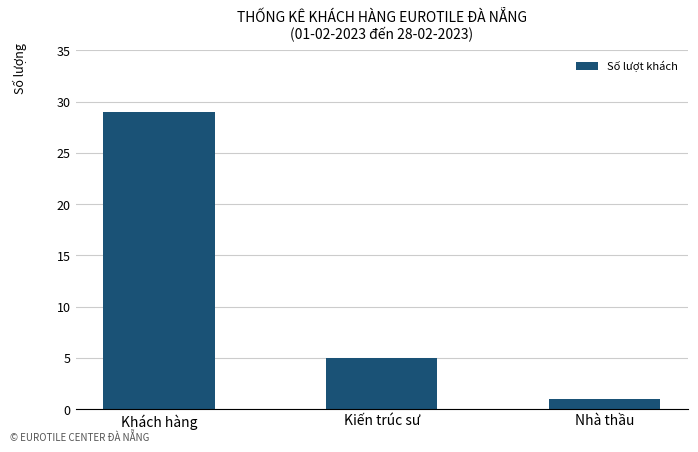

What is the label of the 2nd bar from the left?

Kiến trúc sư